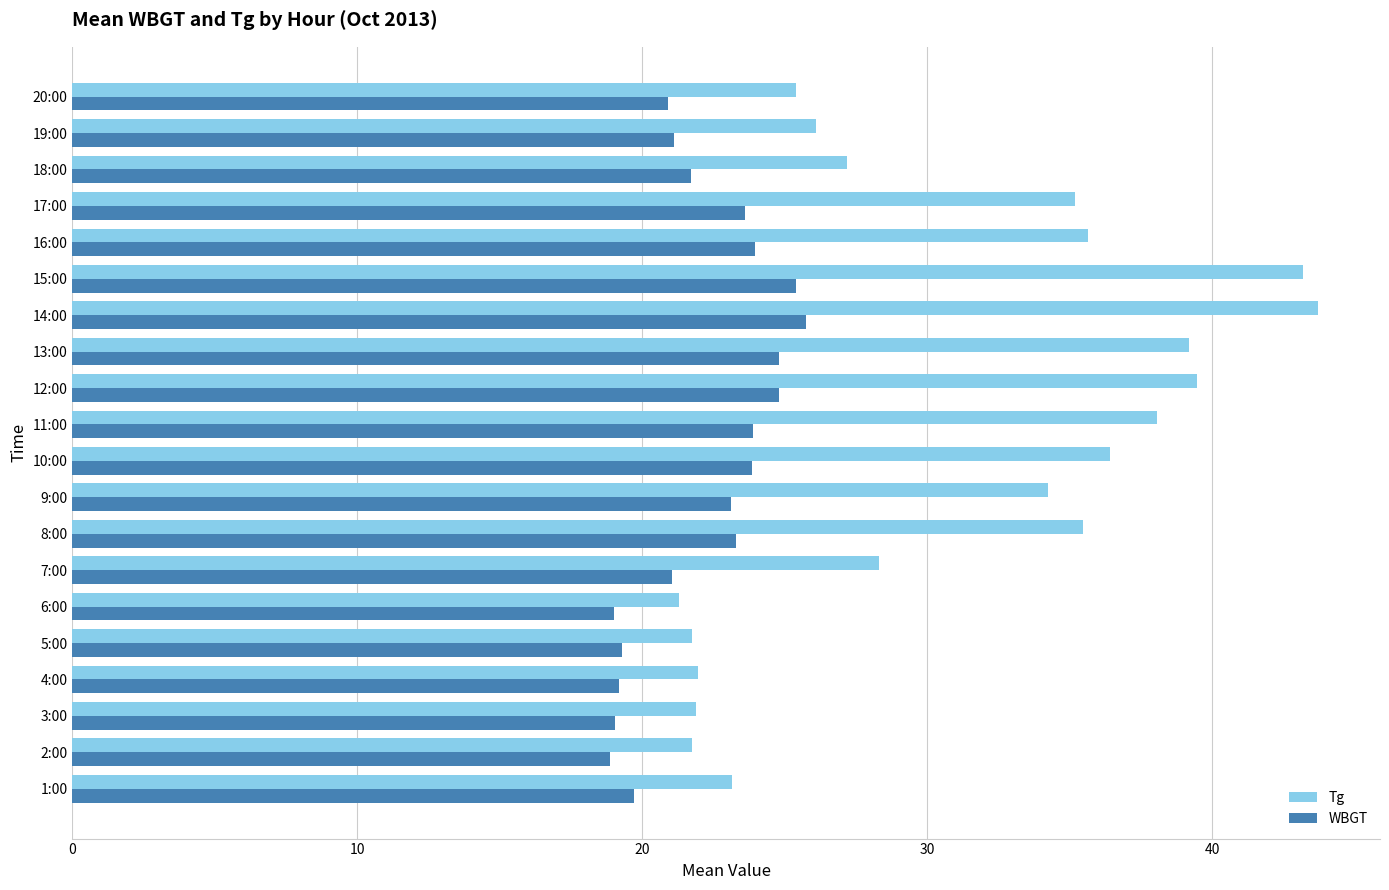

Count the number of data series in this chart.

2